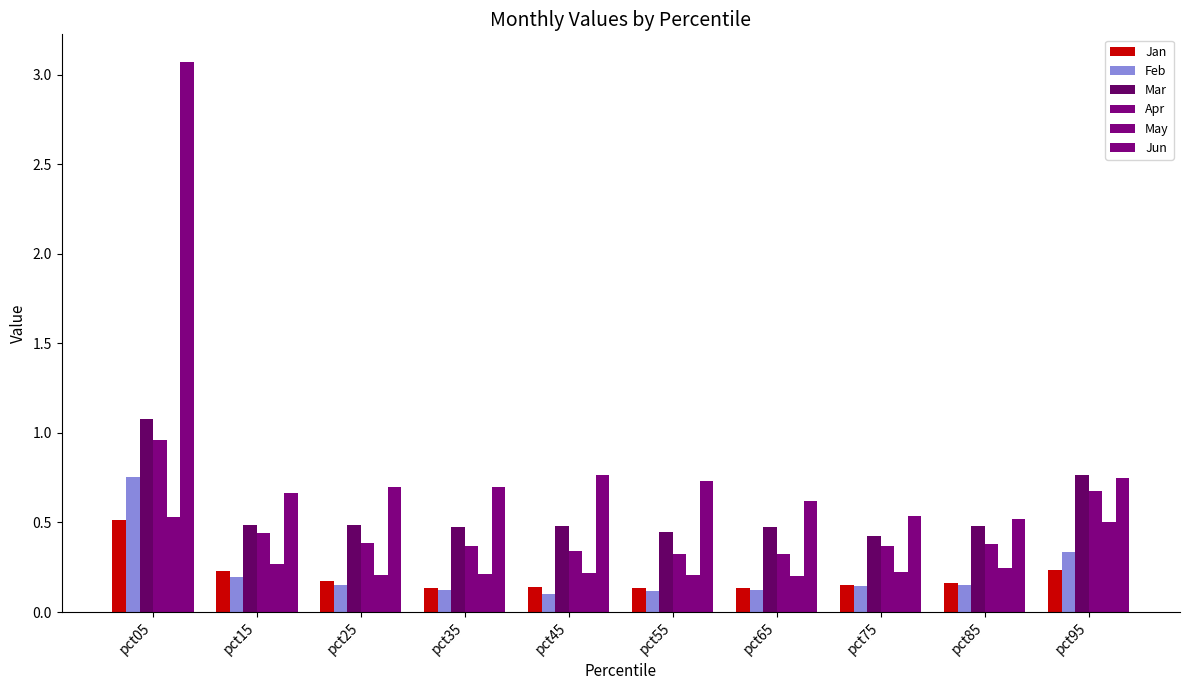

How many bars are there in total?

60